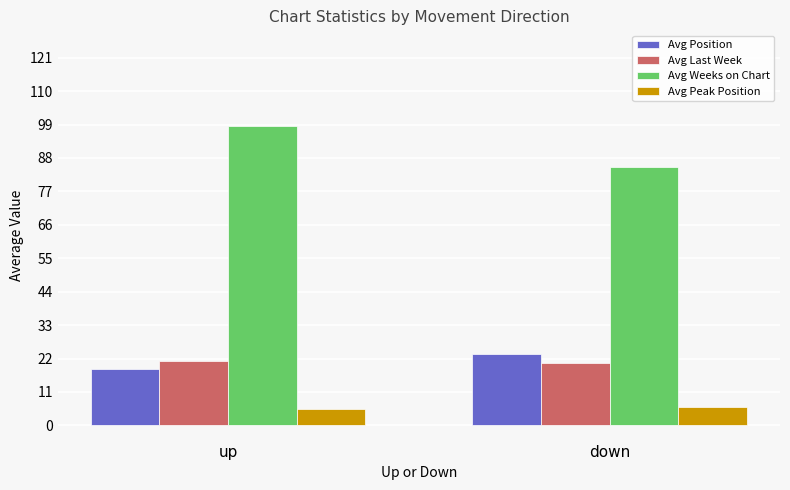

What is the average value of the Avg Peak Position series?

5.8